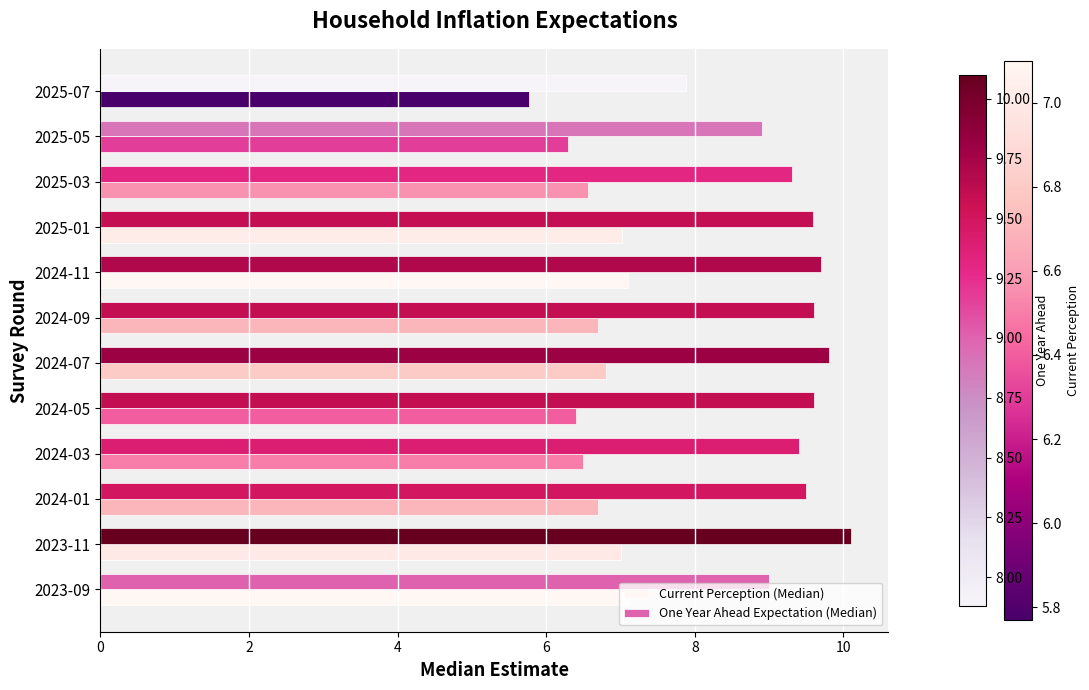

What is the difference between the Current Perception (Median) values at 2025-07 and 2025-03?

0.8